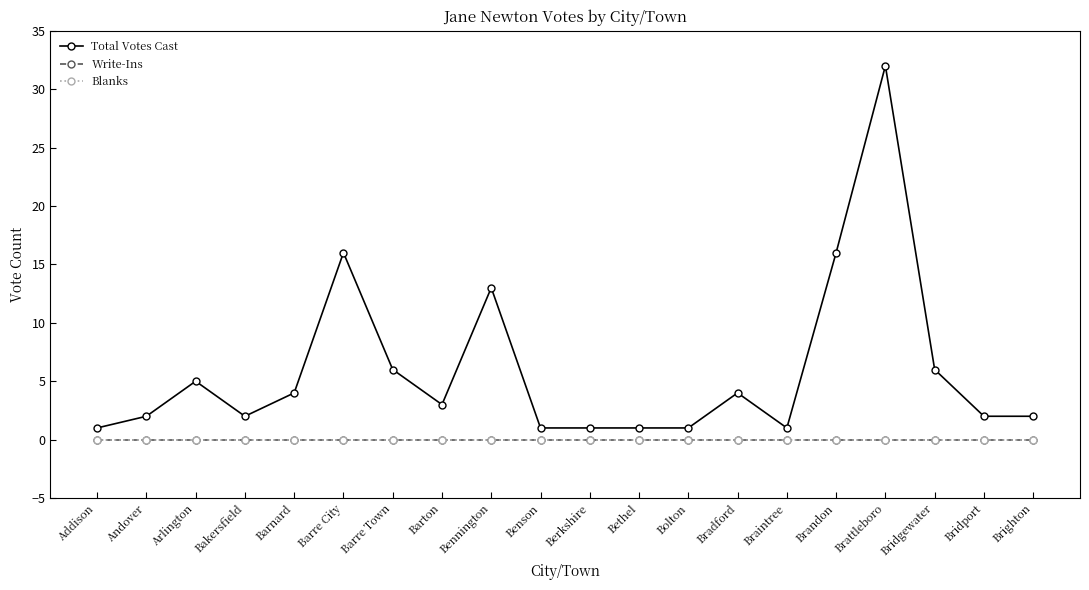

What is the greatest value displayed?

32